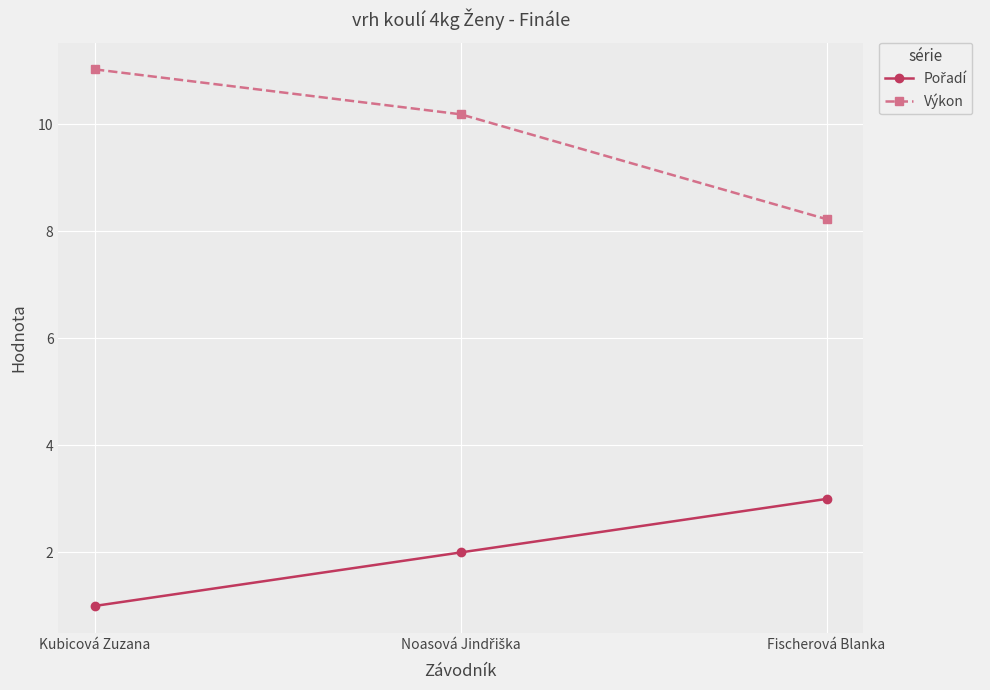

What is the difference between the highest and lowest values at Kubicová Zuzana?

10.0